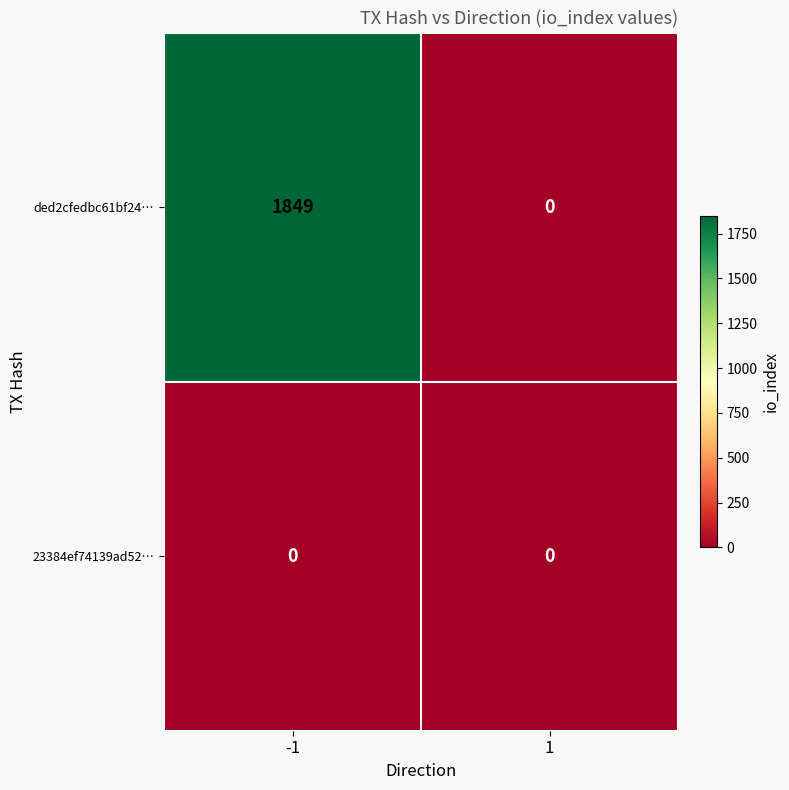

Rank the categories by ded2cfedbc61bf24… value from lowest to highest.

1, -1